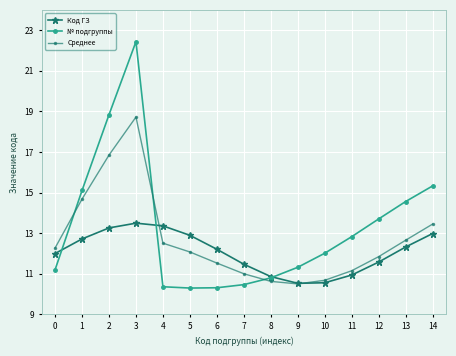

Where do Среднее and Код ГЗ first cross each other?

3 and 4